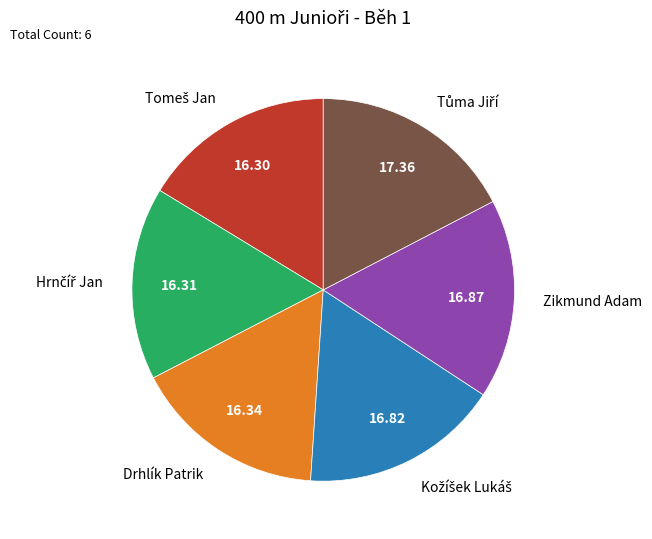

Is there any slice that represents more than half of the pie?

No